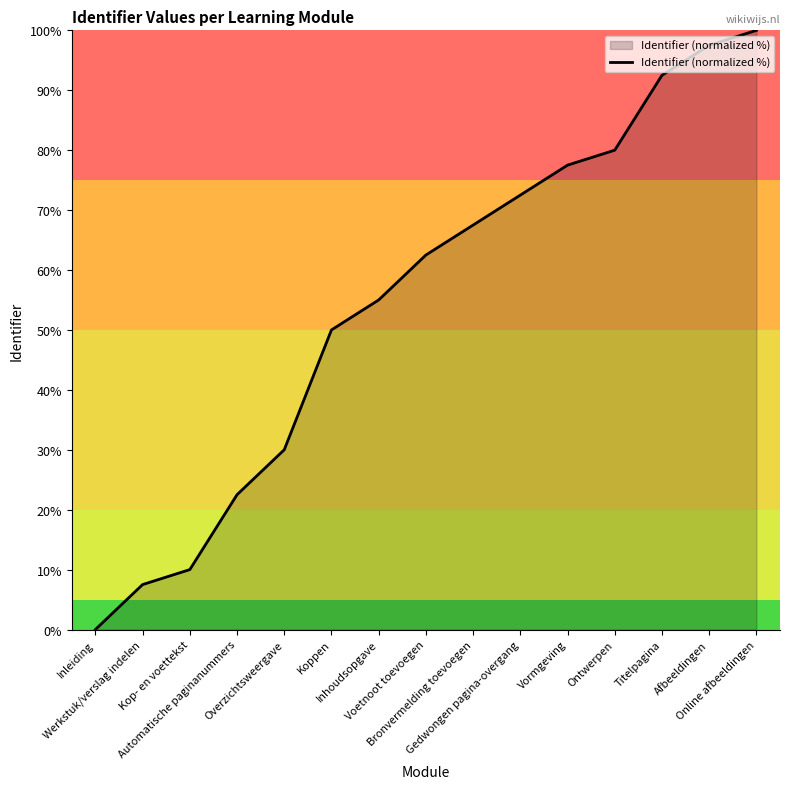

What is the difference between the maximum and minimum values?

100.0